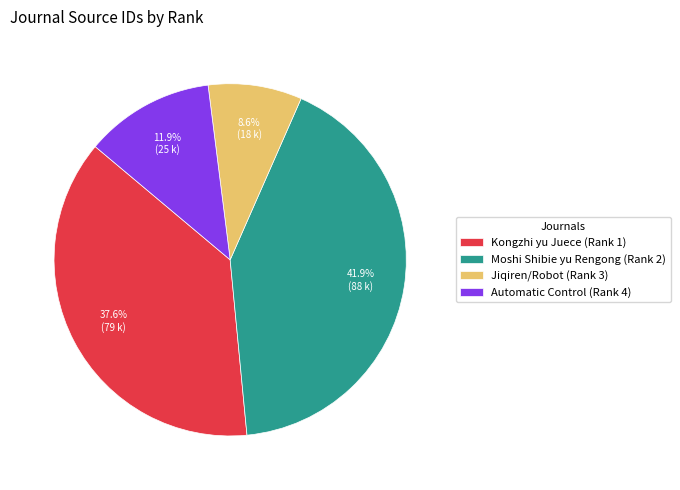

To the nearest percent, what portion does Automatic Control (Rank 4) represent?

12%